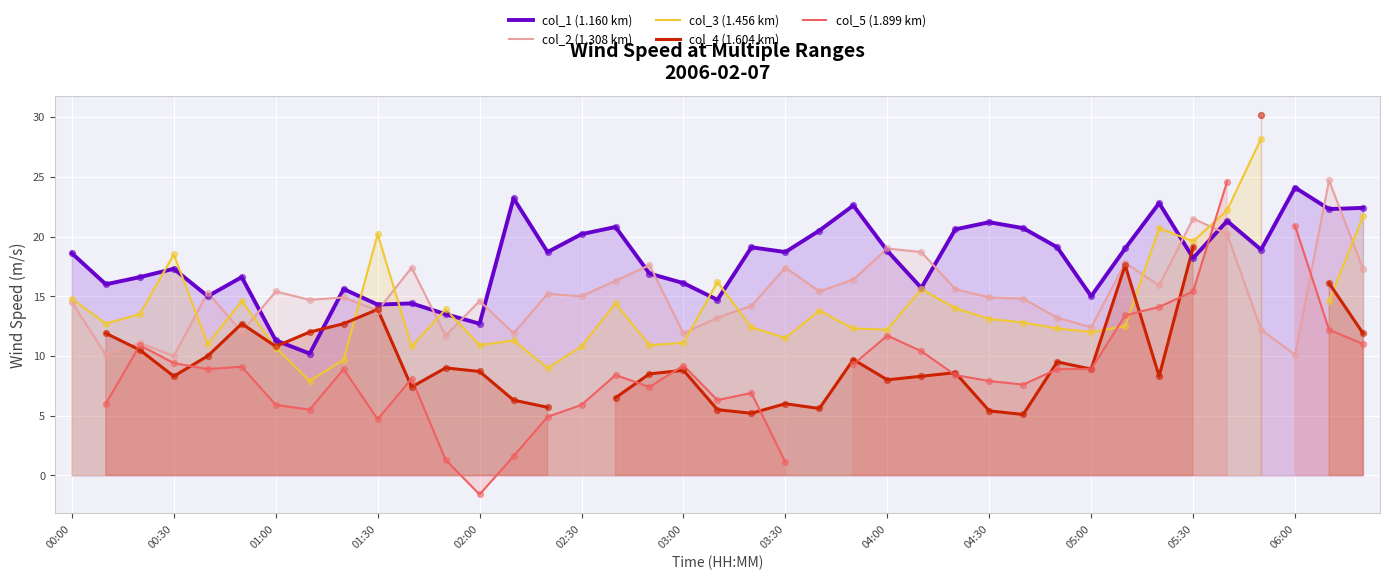

The col_2 (1.308 km) series shows 15.4 at 01:00. True or false?

True